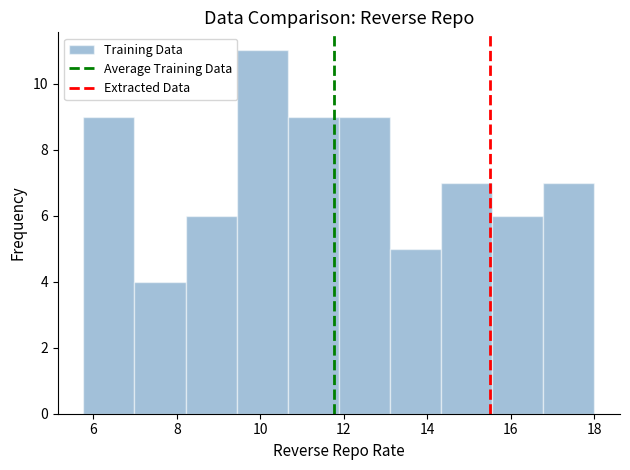

How tall is the bar that spans 13.2 to 14.4 on the x-axis? Neither the bar edges nor the heights are printed on the chart, so give them approximately, as read against the axes.

5